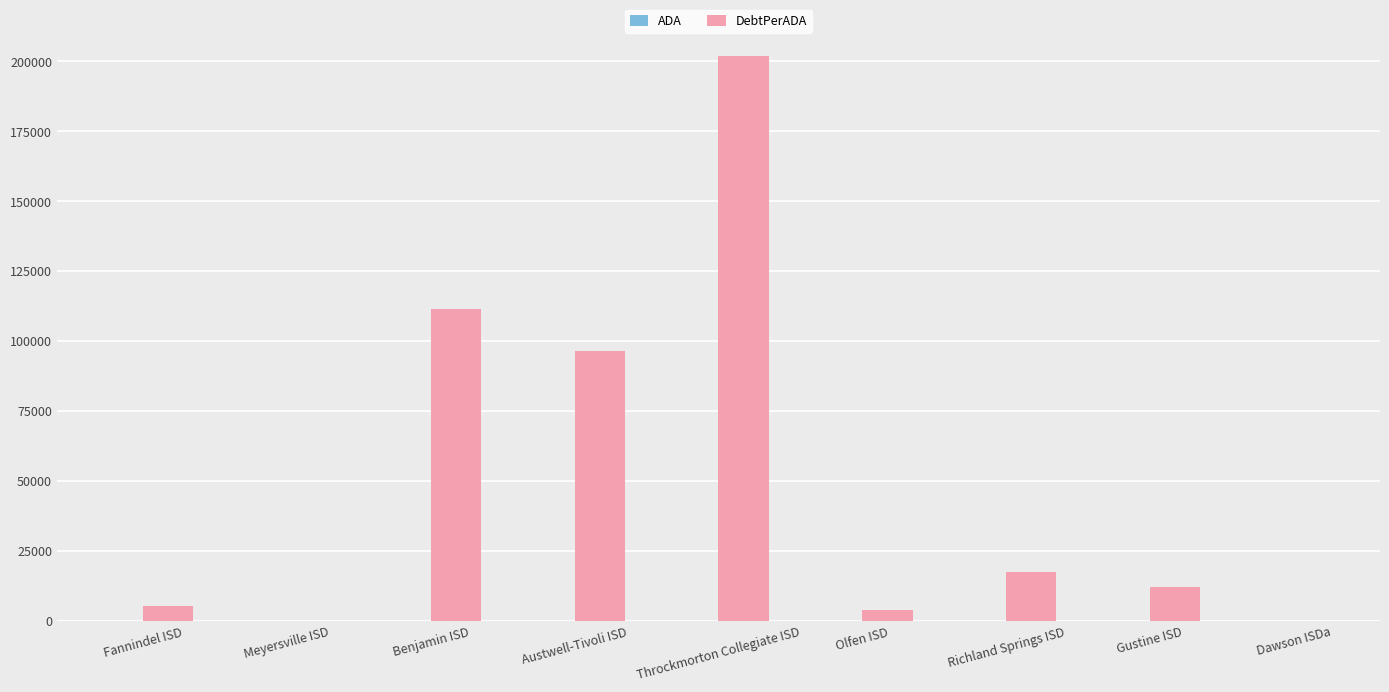

Which label corresponds to the largest value in the chart?

Throckmorton Collegiate ISD